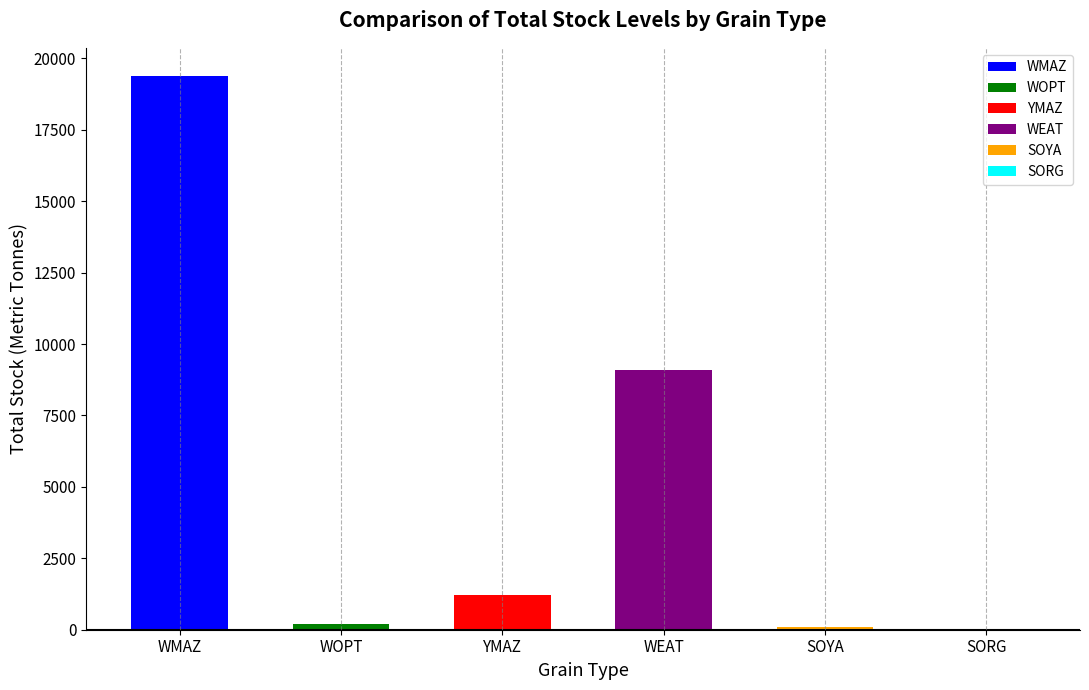

Which label corresponds to the largest value in the chart?

WMAZ